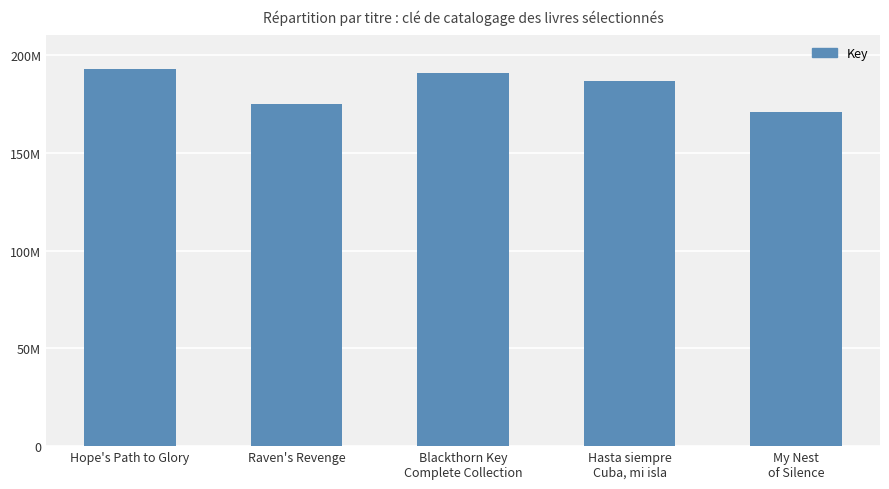

What is the sum of the values at My Nest
of Silence and Hope's Path to Glory?

363371986